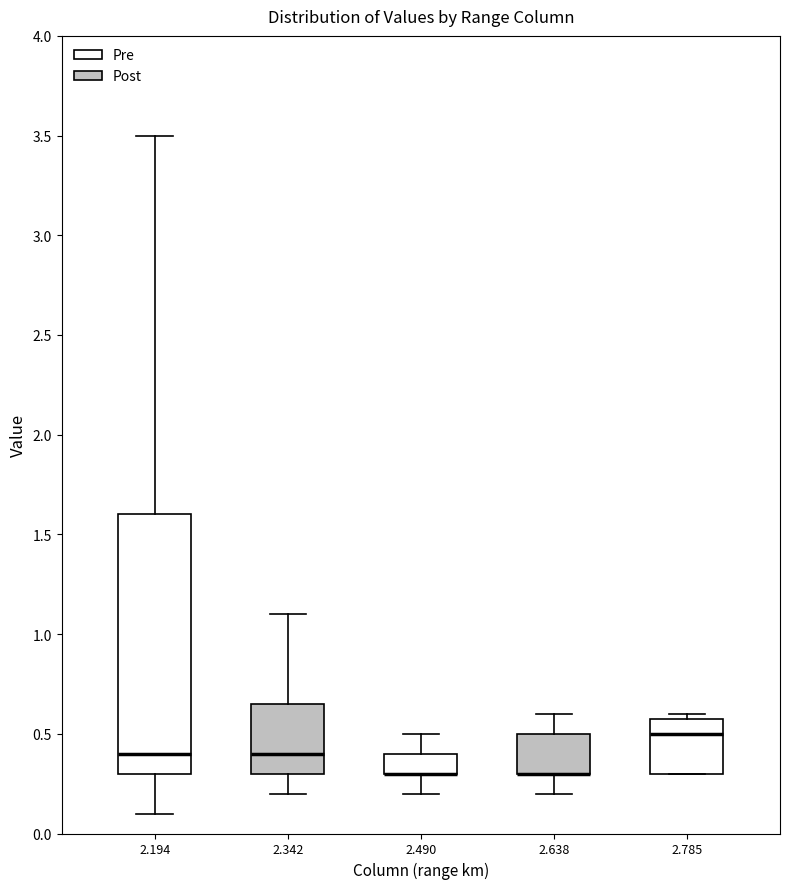

Reading left to right, transcribe this box plot: for each box, give where its median line is, the range the box spans, and where its two whiskers end, as read against the y-axis. The values are not printed on the chart, so give them approximately, as read against the axis.

2.194: median 0.40, box 0.30 to 1.60, whiskers 0.10 to 3.50
2.342: median 0.40, box 0.30 to 0.65, whiskers 0.20 to 1.10
2.490: median 0.30 (drawn on the box's lower edge), box 0.30 to 0.40, whiskers 0.20 to 0.50
2.638: median 0.30 (drawn on the box's lower edge), box 0.30 to 0.50, whiskers 0.20 to 0.60
2.785: median 0.50, box 0.30 to 0.60, whiskers 0.30 to 0.60 (just above the box's upper edge)